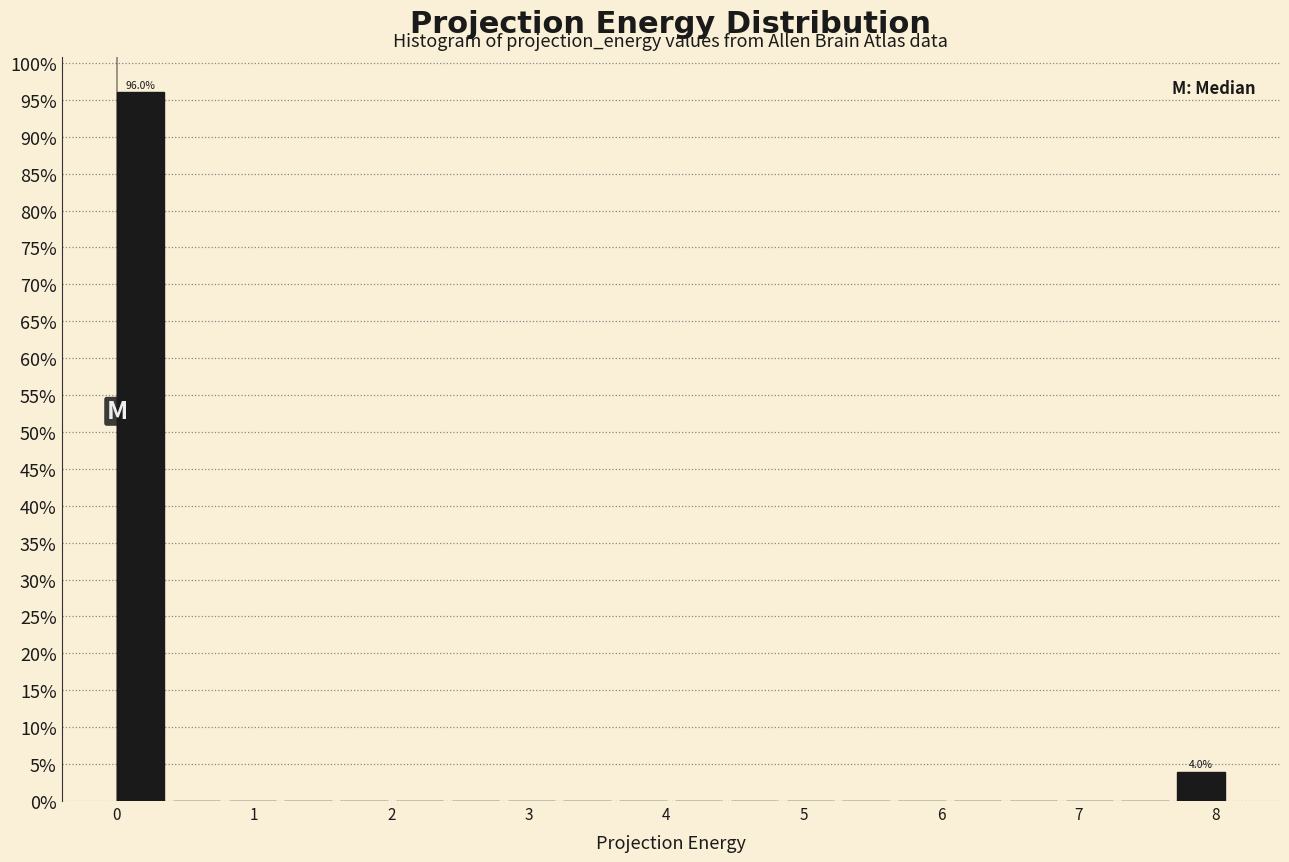

Which range on the x-axis has the tallest bar?

0.0 to 0.4